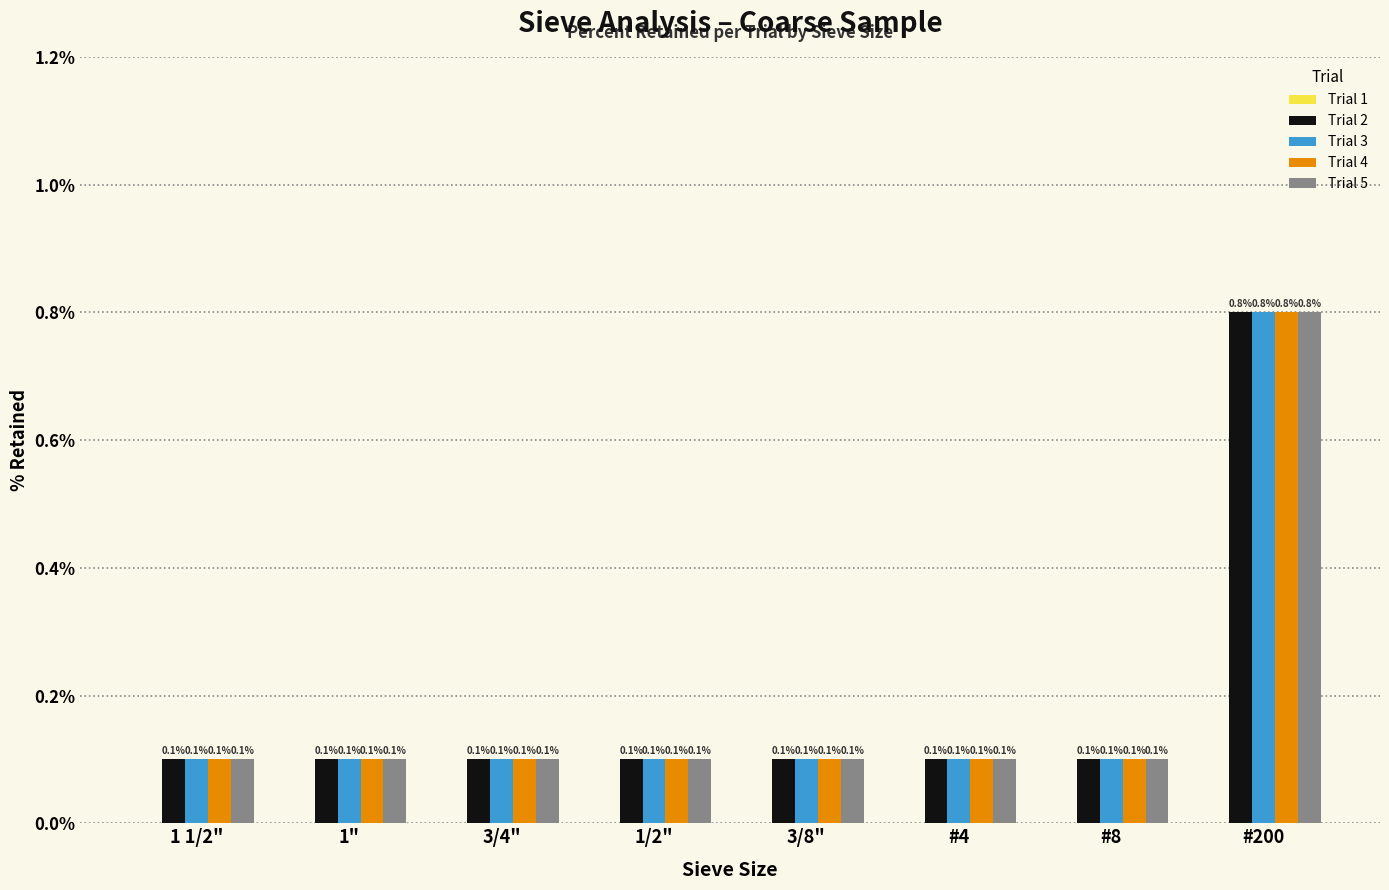

What is the total value across all series at 1"?

0.4